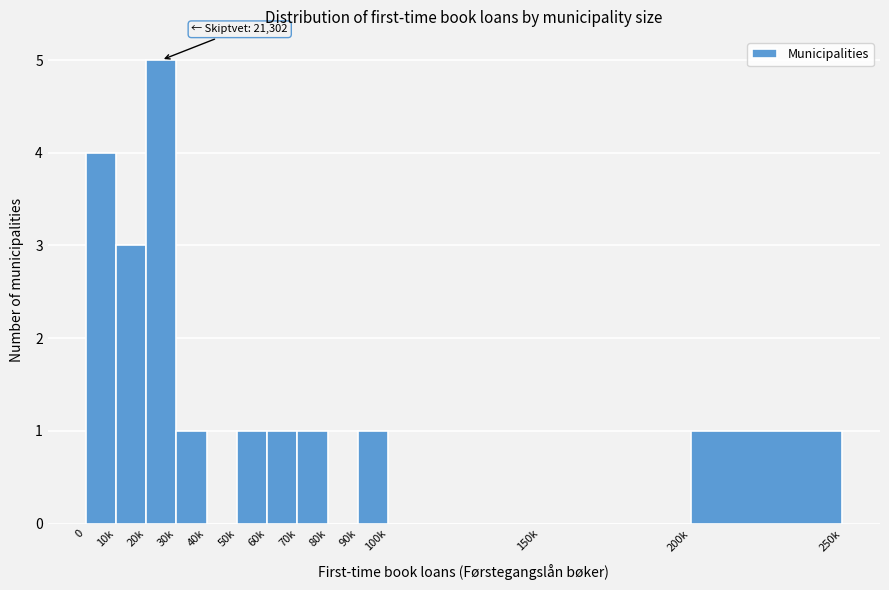

Reading left to right, what are all the values shown in this chart?

0=4	10k=3	20k=5	30k=1	40k=0	50k=1	60k=1	70k=1	80k=0	90k=1	100k=0	150k=0	200k=1